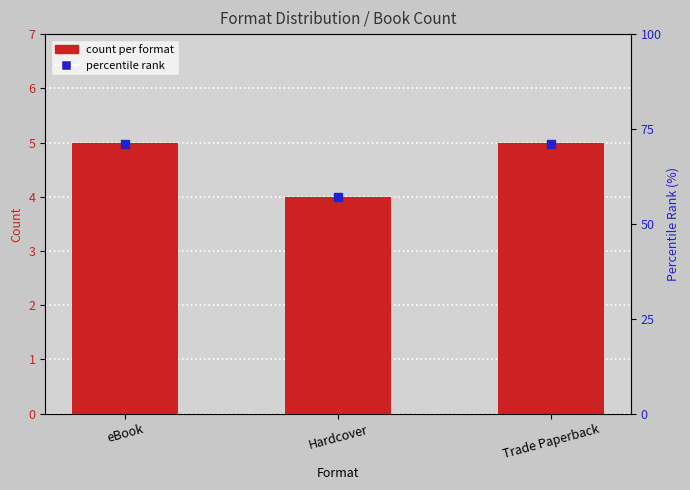

Which series reaches the maximum Y coordinate?

percentile rank